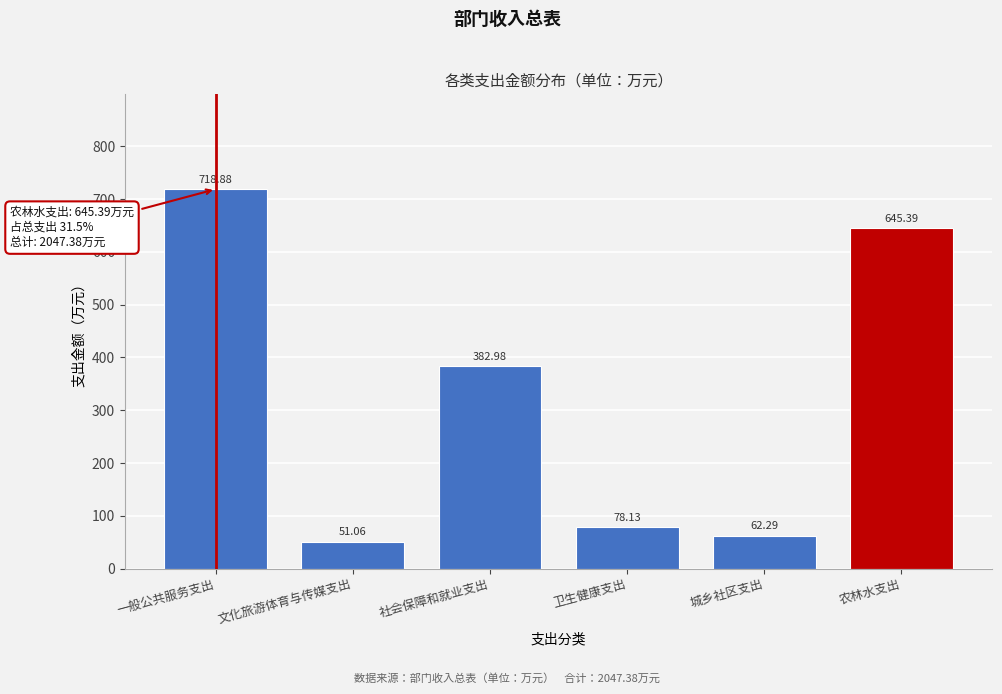

What is the average value?

323.1